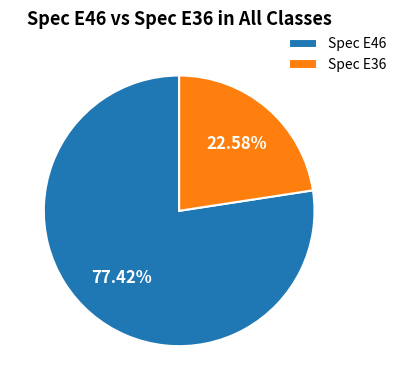

Which has a higher value, Spec E36 or Spec E46?

Spec E46